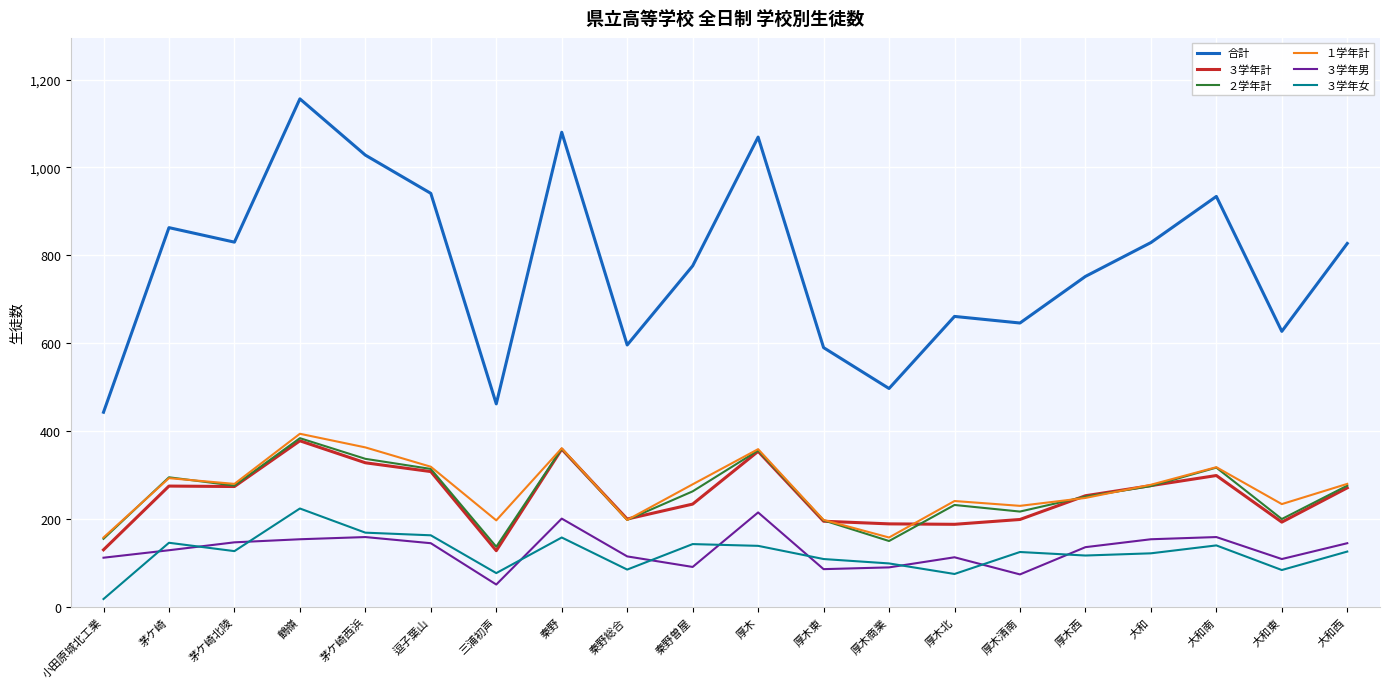

Count the number of categories in the chart.

20